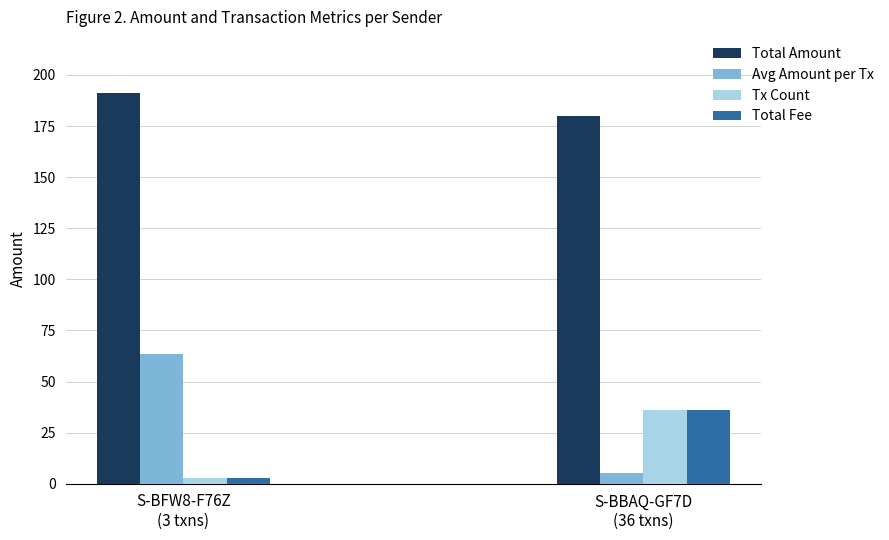

Which series has the largest total across all categories?

Total Amount